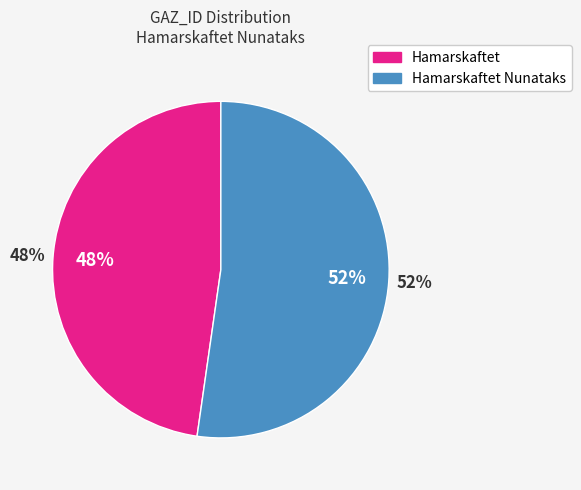

Does Hamarskaftet Nunataks represent more than half of the total?

Yes